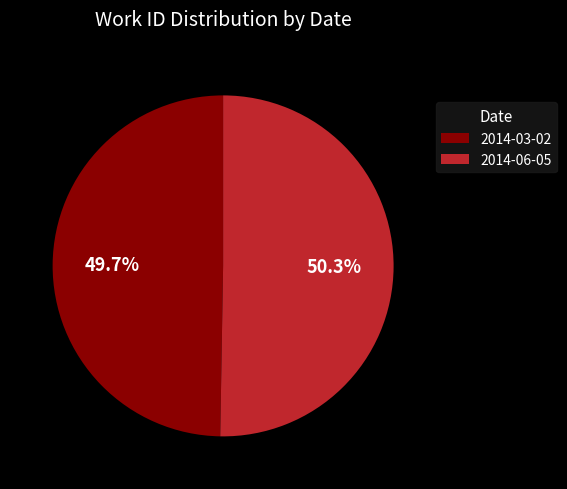

To the nearest percent, what percentage of the pie is 2014-03-02?

50%